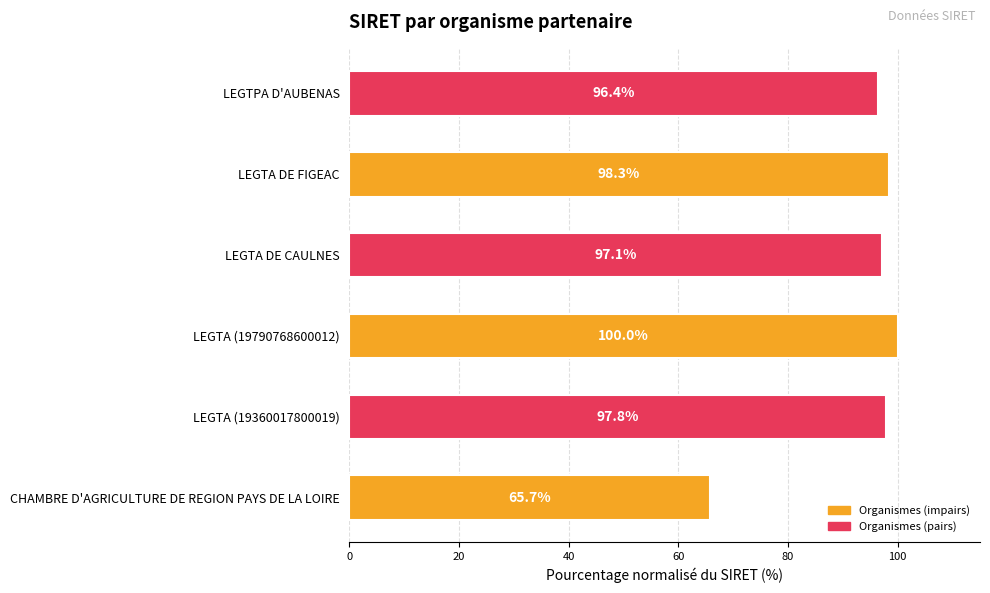

The value at LEGTA (19790768600012) is 158.6. True or false?

False